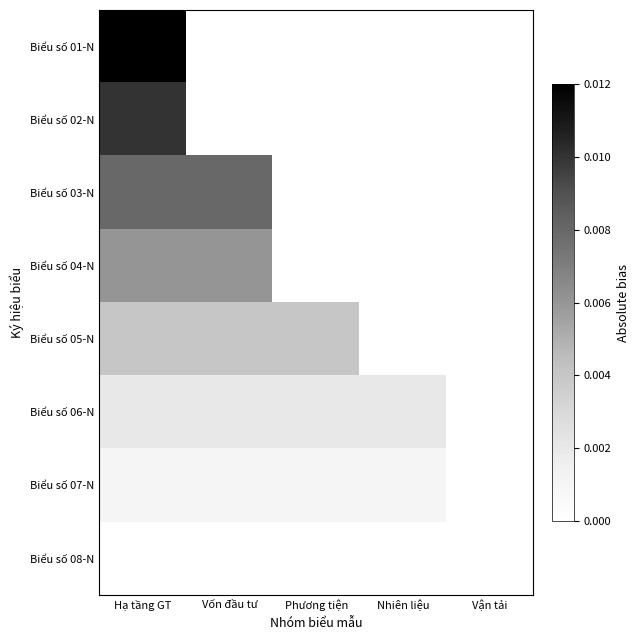

Between Vốn đầu tư and Hạ tầng GT, which is larger?

Hạ tầng GT